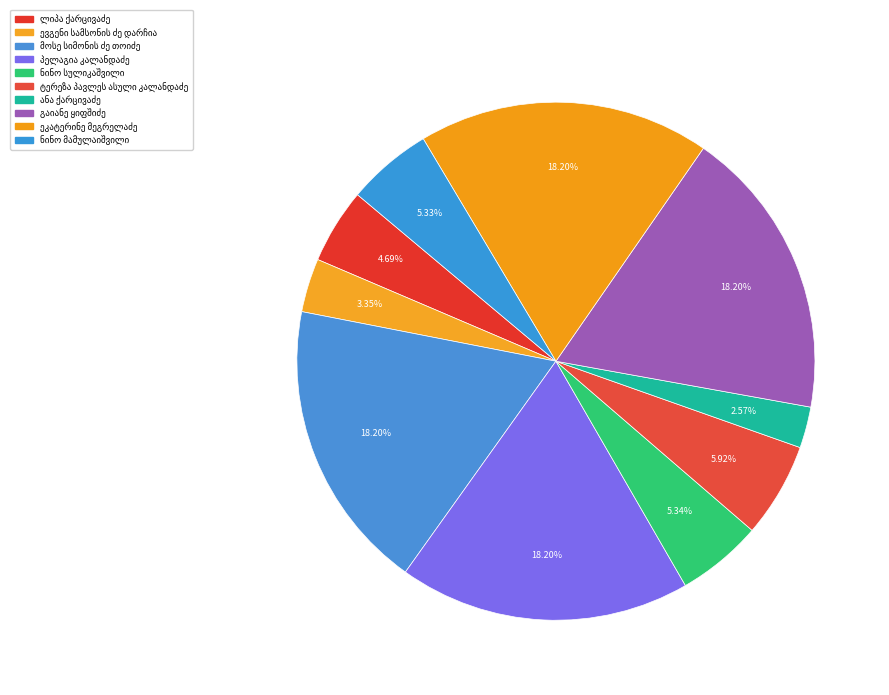

Do ტერეზა პავლეს ასული კალანდაძე and ლიპა ქარცივაძე together represent more than half of the pie?

No